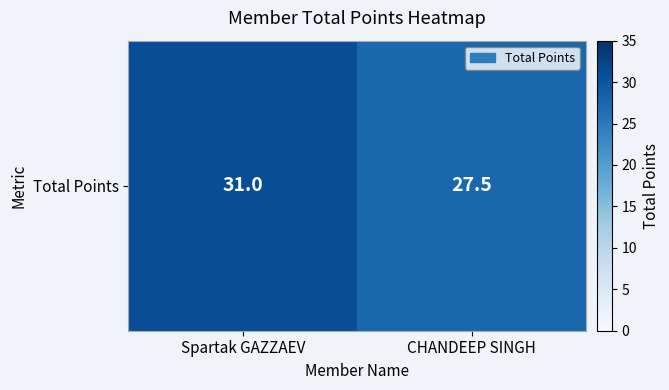

What is the maximum value shown in the chart?

31.0